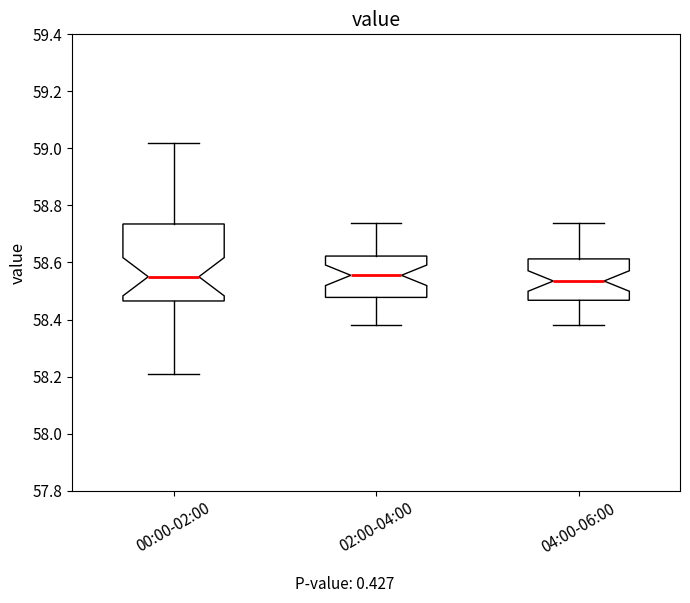

Where does the lower whisker of the box for 04:00-06:00 end on the y-axis? The values are not printed on the chart, so give them approximately, as read against the axis.

58.38